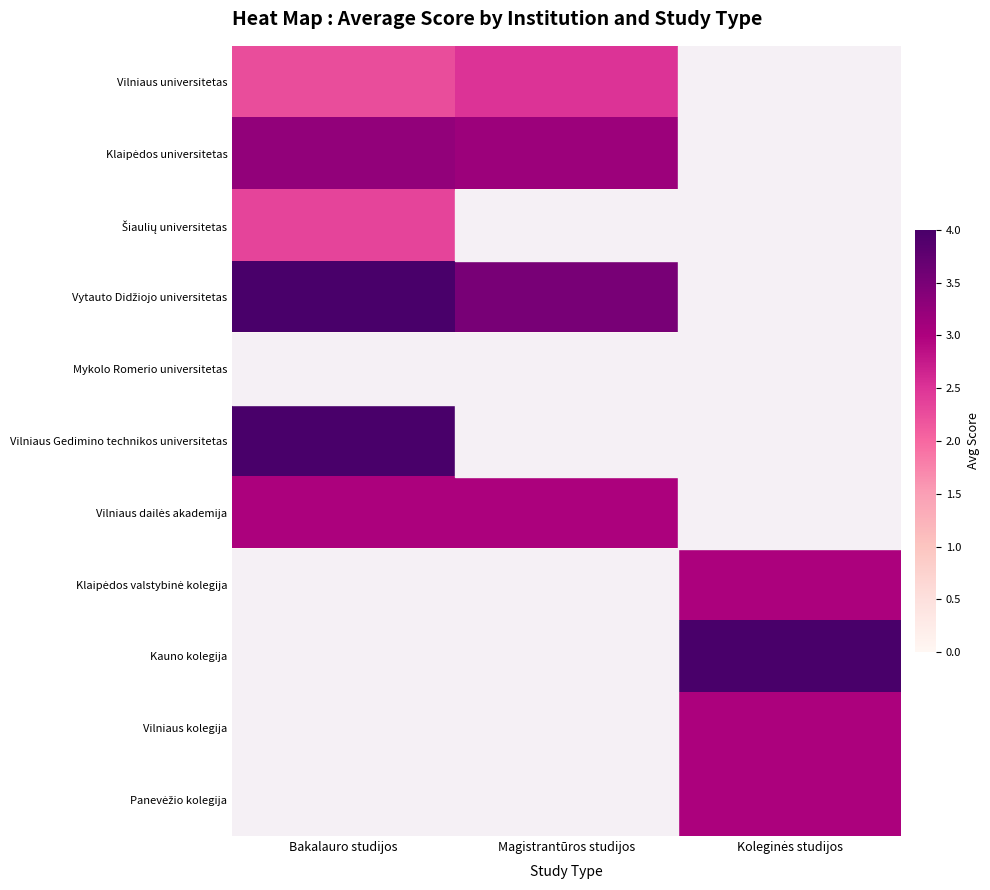

True or false: Vilniaus dailės akademija has a value of -1.4 at Koleginės studijos.

False